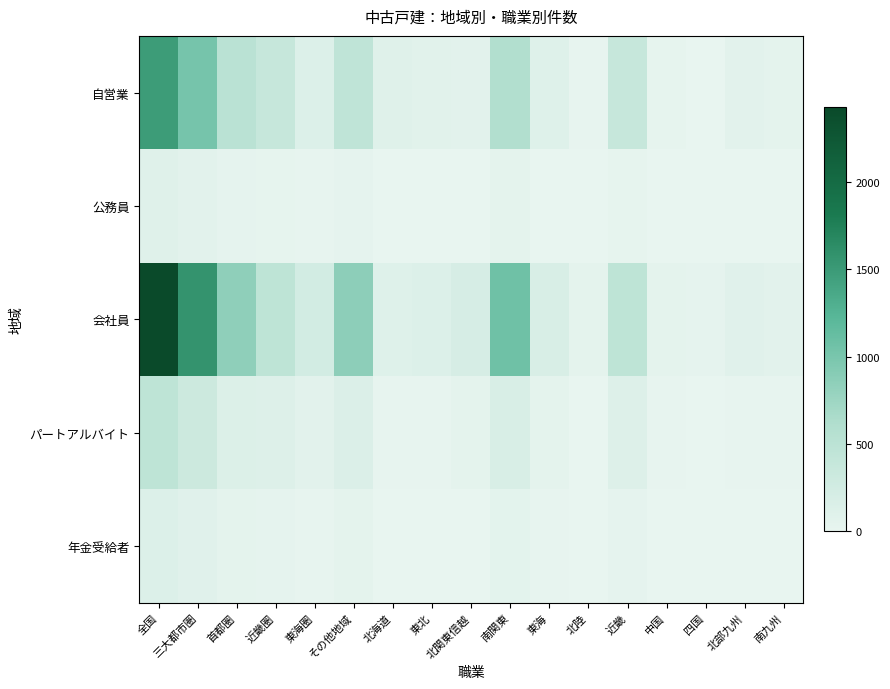

At which category is the sum across all series the highest?

全国